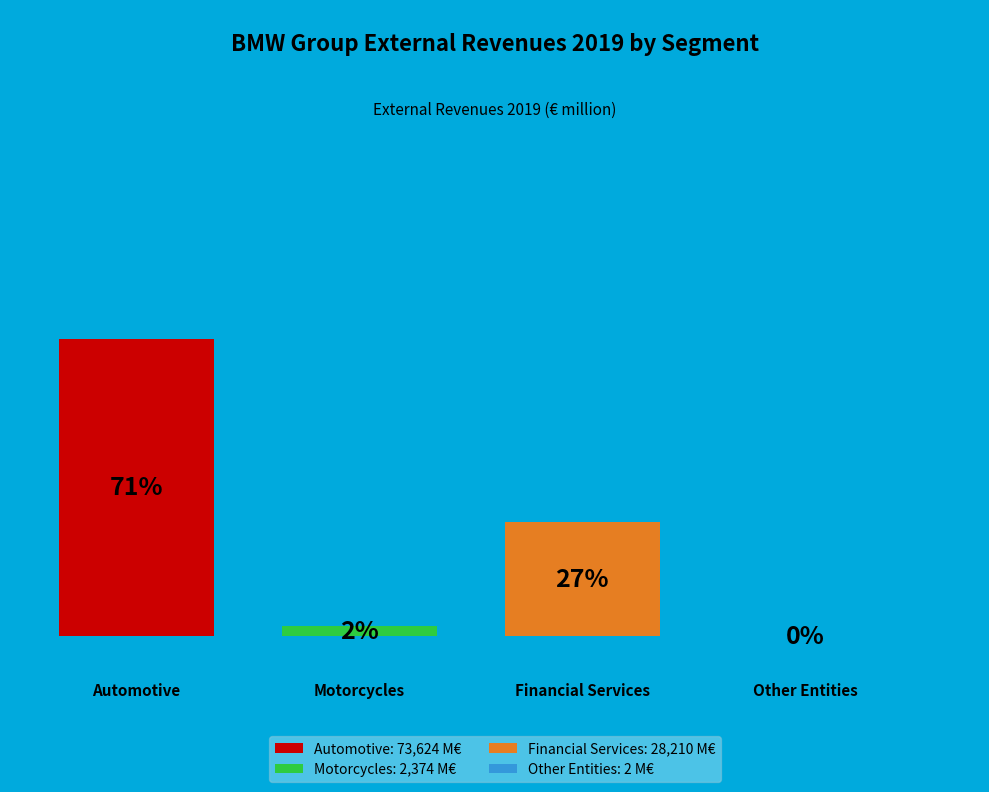

Which category has the biggest portion of the pie?

Automotive